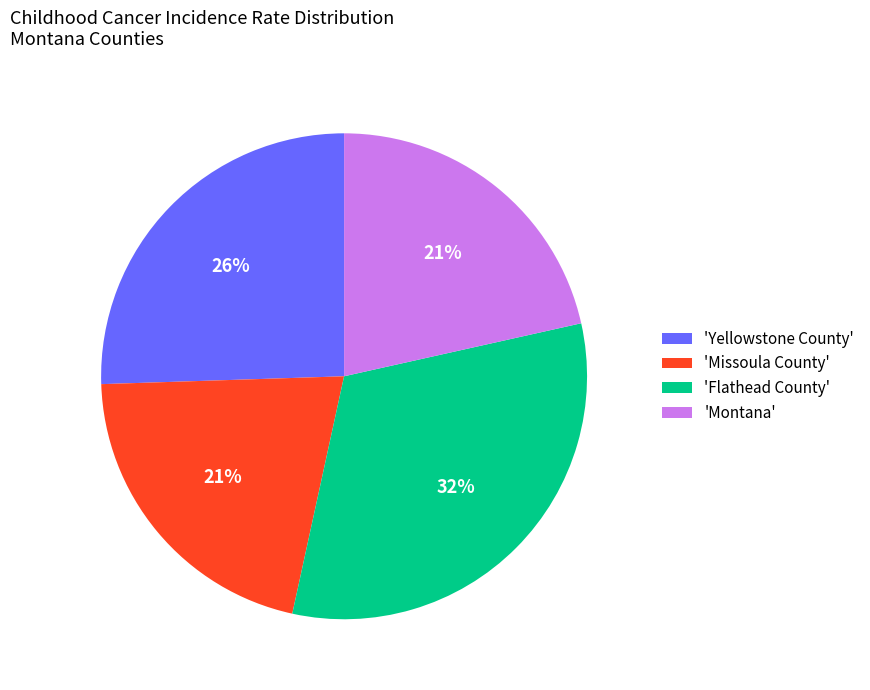

Does 'Yellowstone County' account for over 50% of the chart?

No